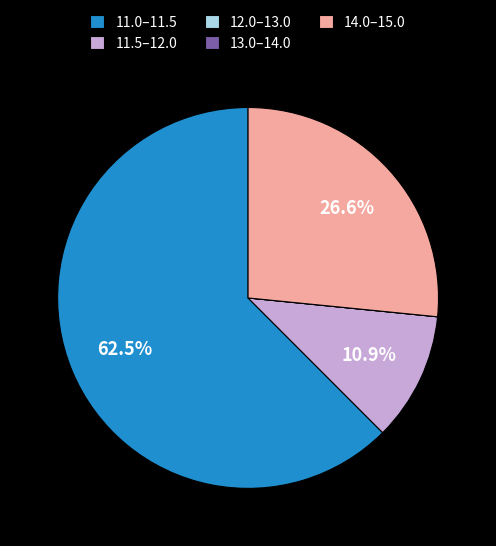

What is the largest slice in the pie chart?

11.0–11.5